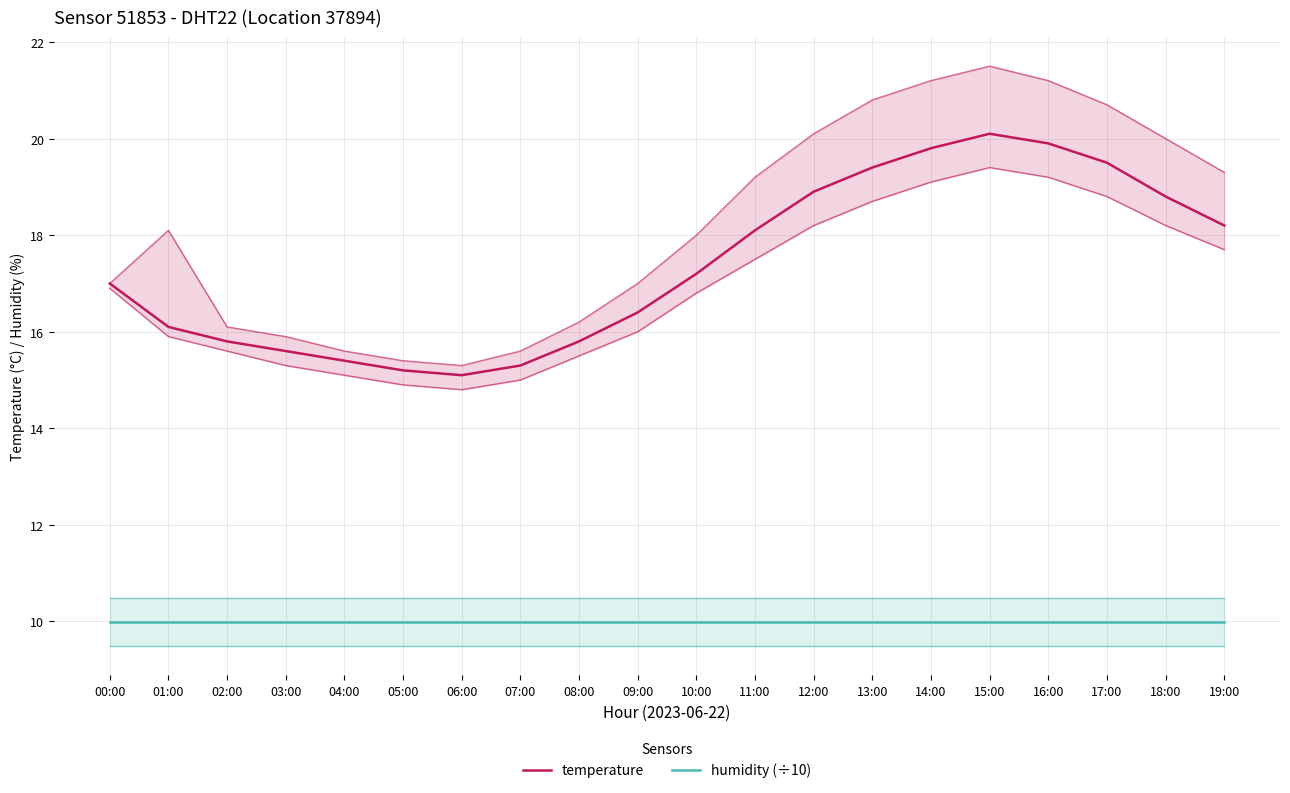

What are all the series names shown in the legend?

temperature, humidity (÷10)